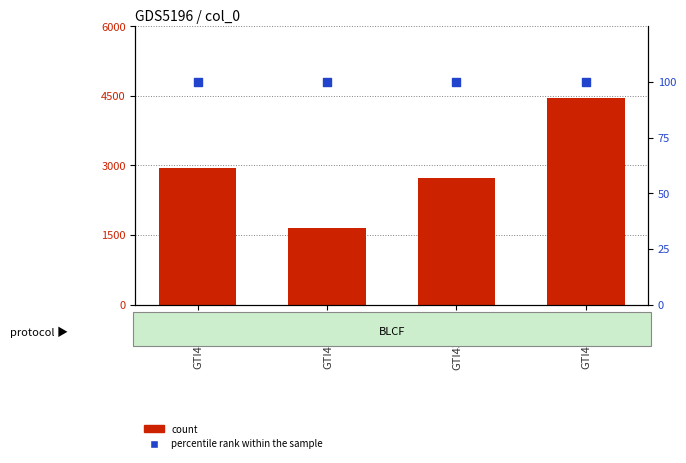

What is the total value across all series at GTI4312_2?

2835